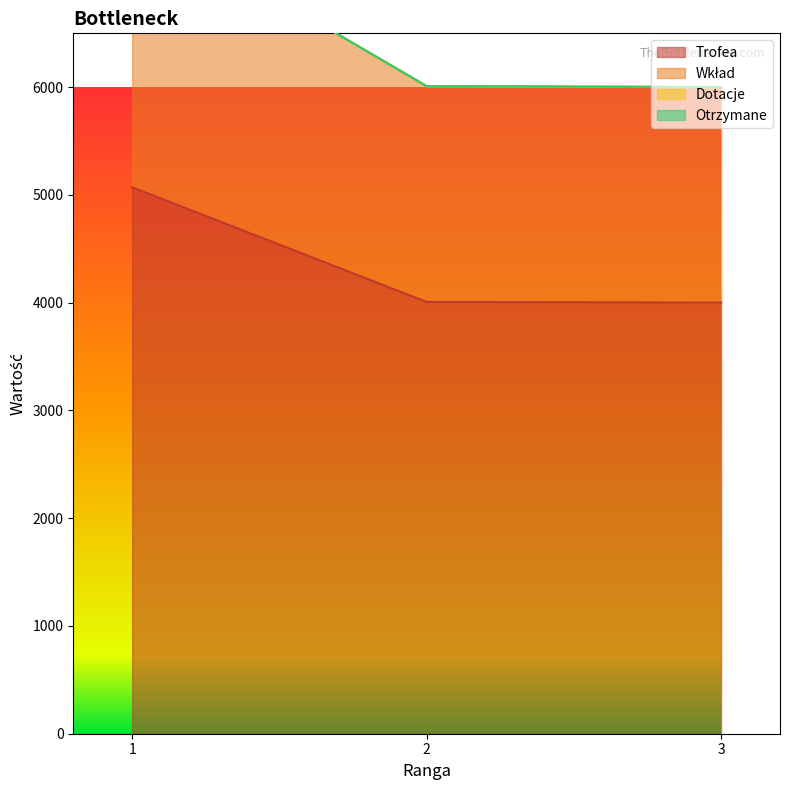

What value does the Wkład series have at 1, to the nearest 100?

7600